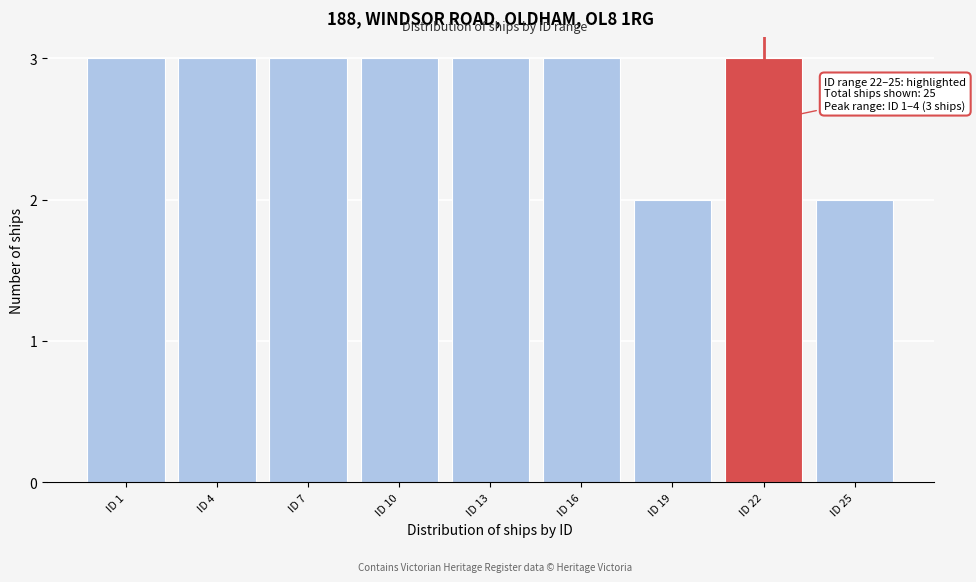

Reading left to right, list all the values displayed in this chart.

ID 1=3	ID 4=3	ID 7=3	ID 10=3	ID 13=3	ID 16=3	ID 19=2	ID 22=3	ID 25=2